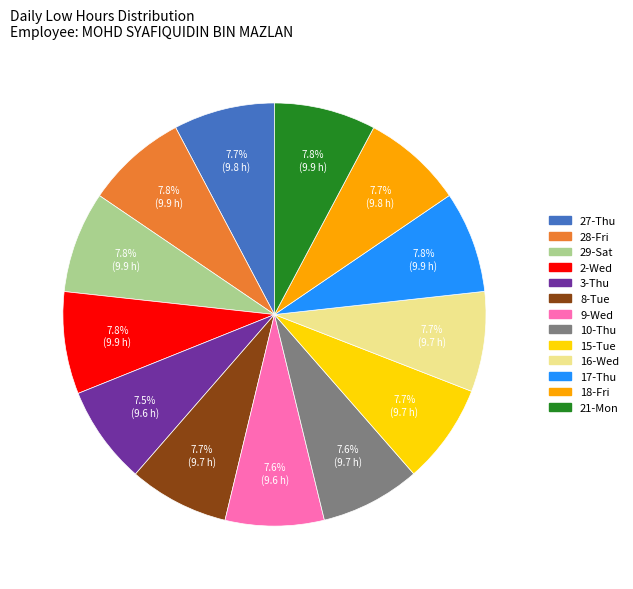

Is there a majority slice in this chart?

No